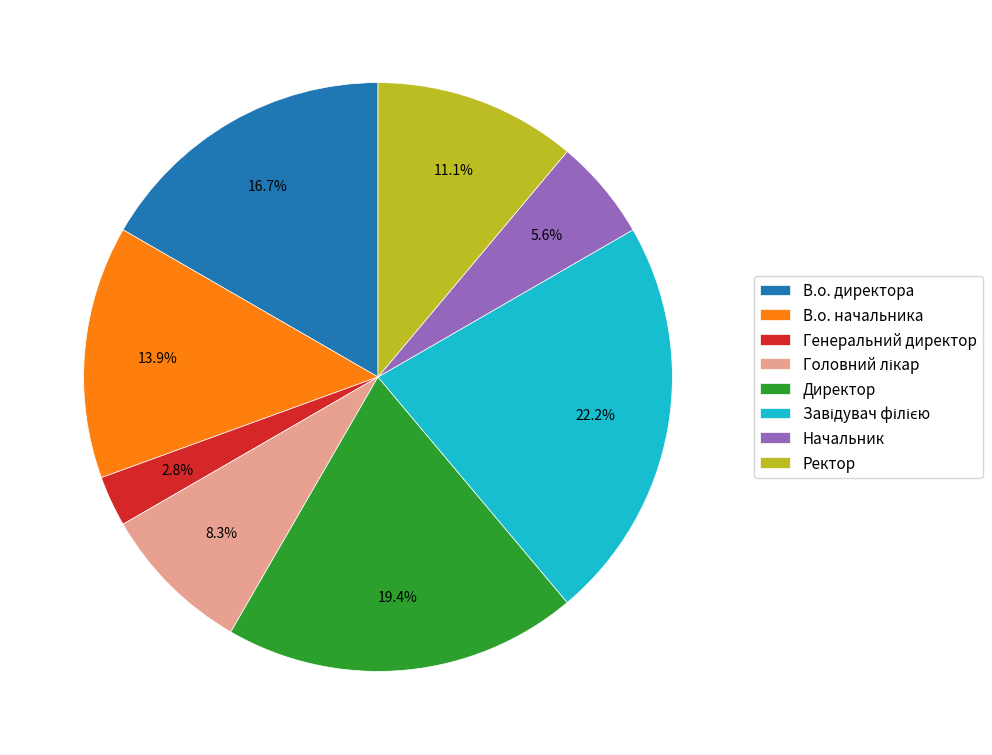

Is it true that Начальник is 6% of the pie?

True